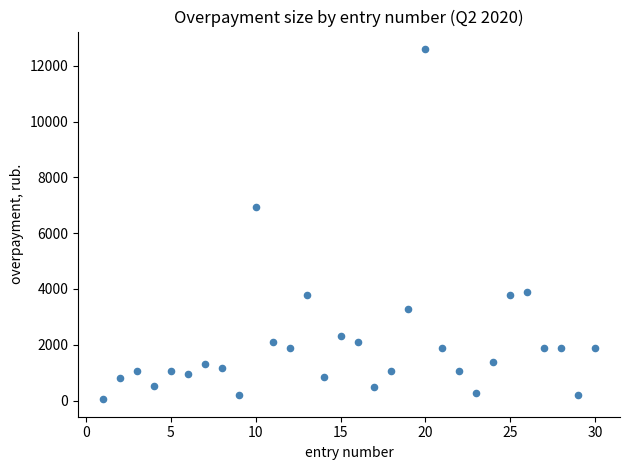

What is the range of X values (max minus min)?

29.0